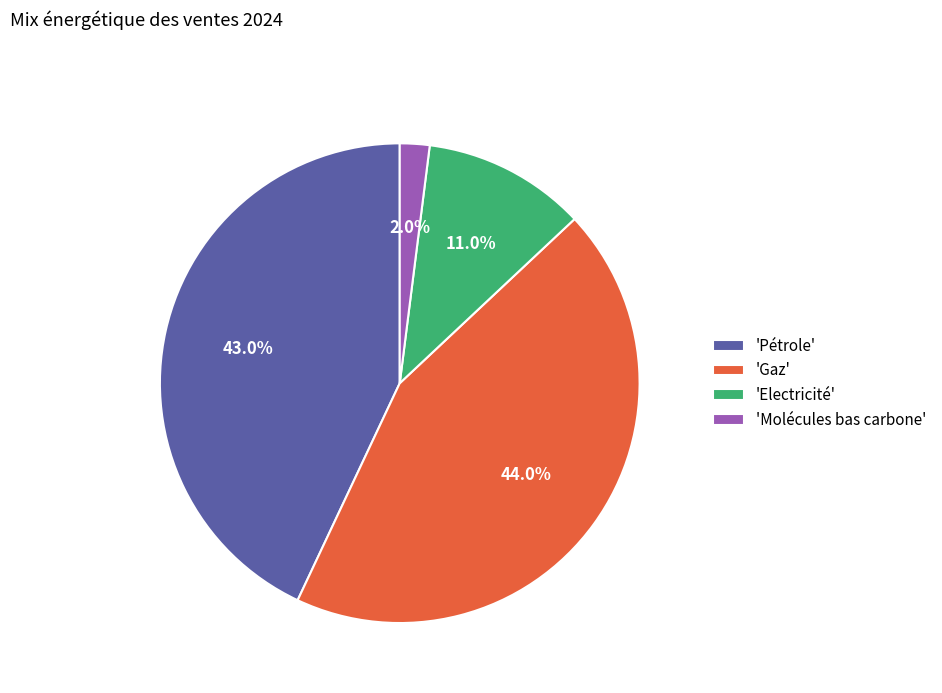

Which slice is the largest?

'Gaz'